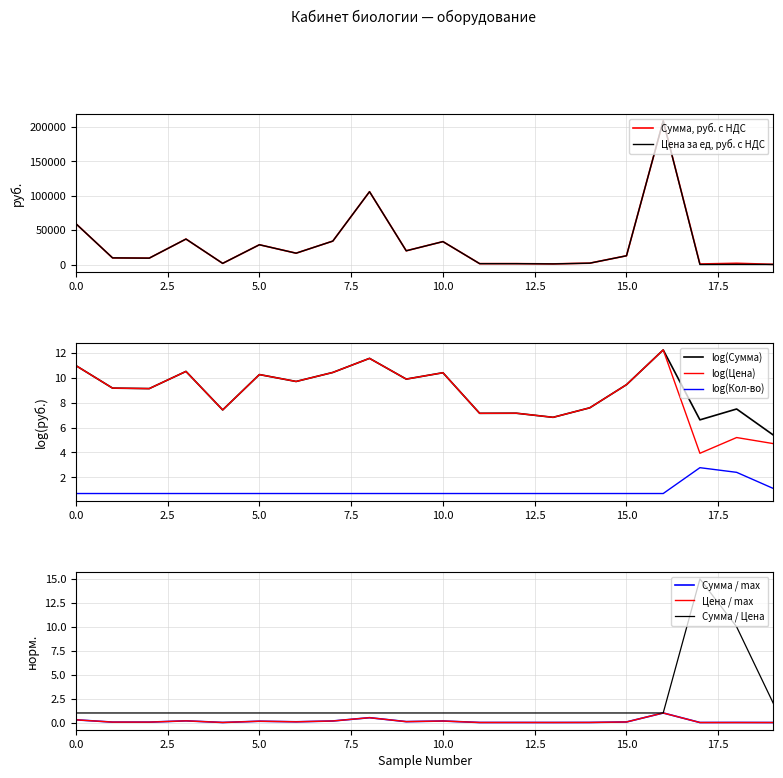

What is the minimum value for log(Цена)?

3.9